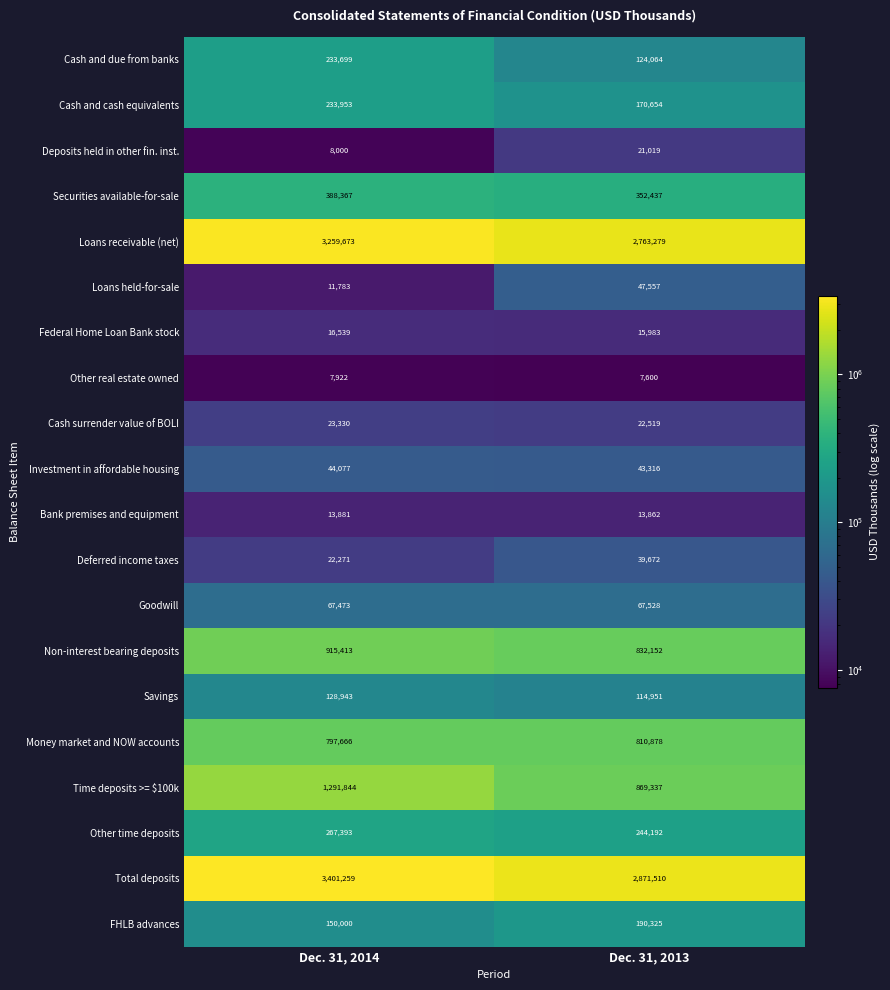

Which series has the widest spread of values?

Total deposits